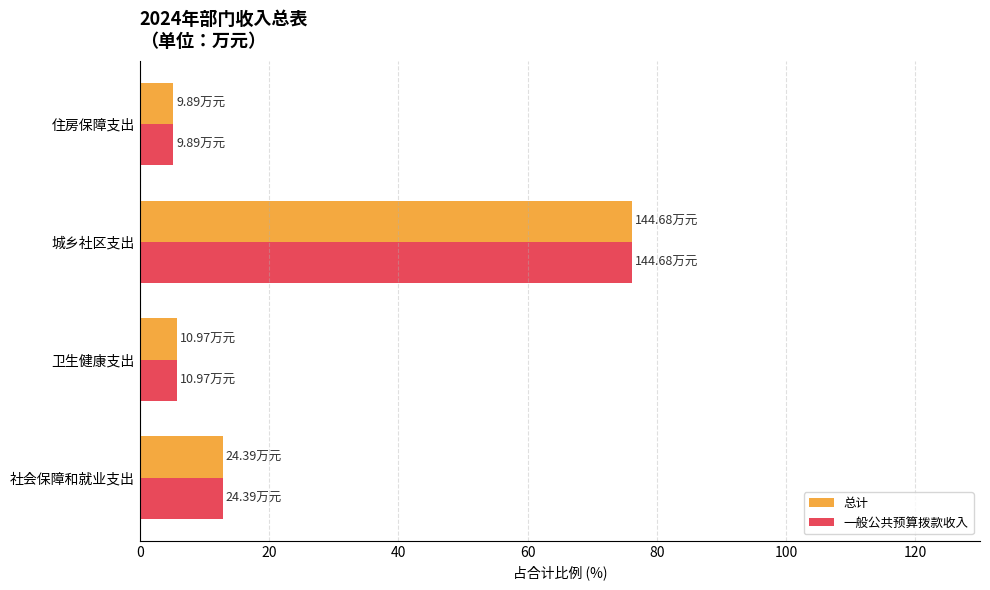

At which category is the sum across all series the highest?

城乡社区支出